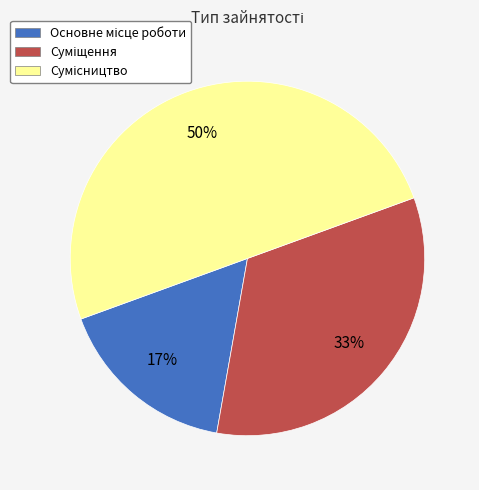

To the nearest percent, what is the difference between the largest and smallest slice percentages?

33%